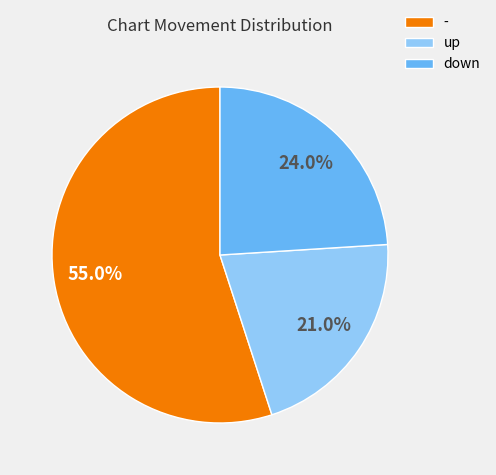

To the nearest percent, what percentage of the pie is down?

24%